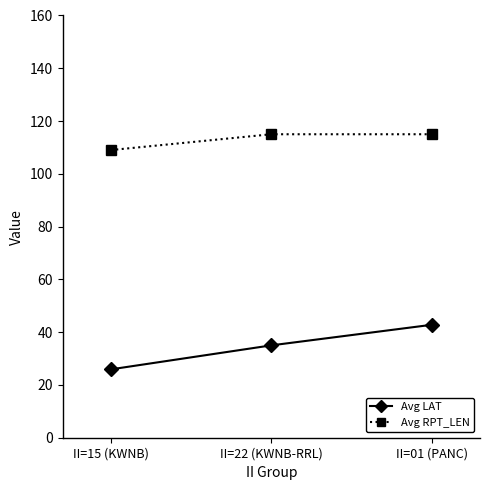

Which category has the lowest value in the Avg LAT series?

II=15 (KWNB)